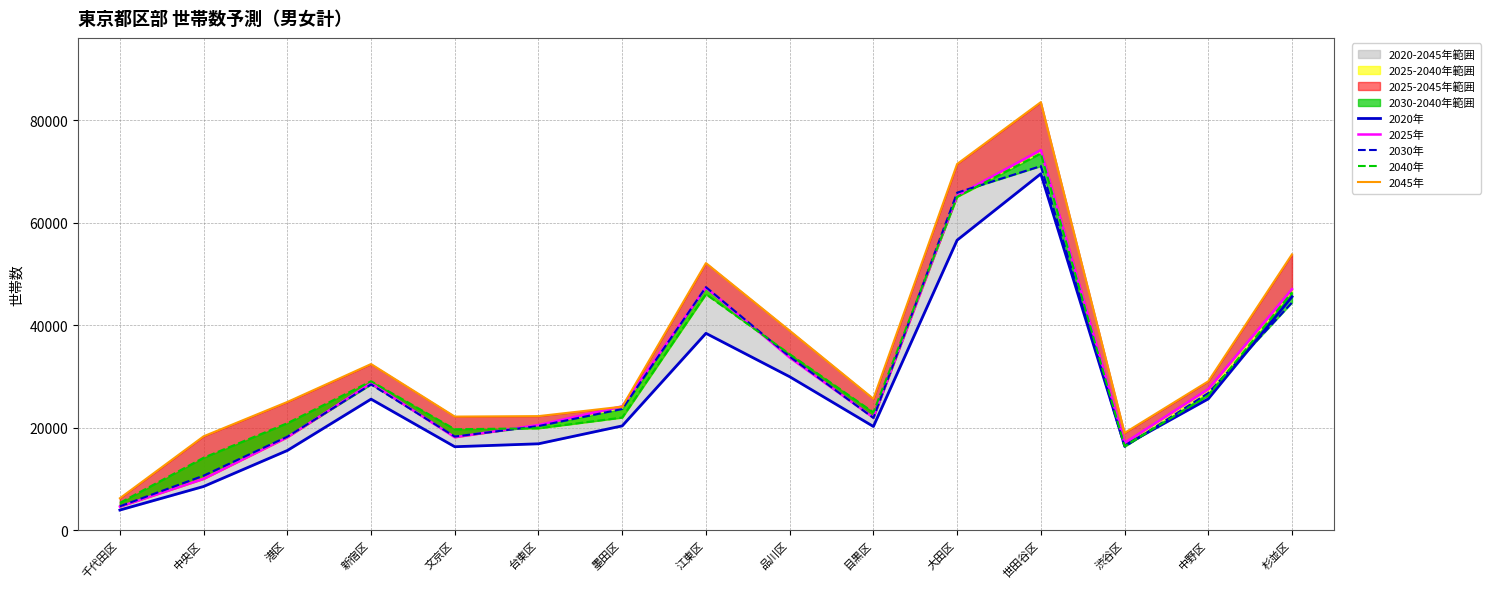

True or false: 2045年 and 2030年 cross at least once.

False